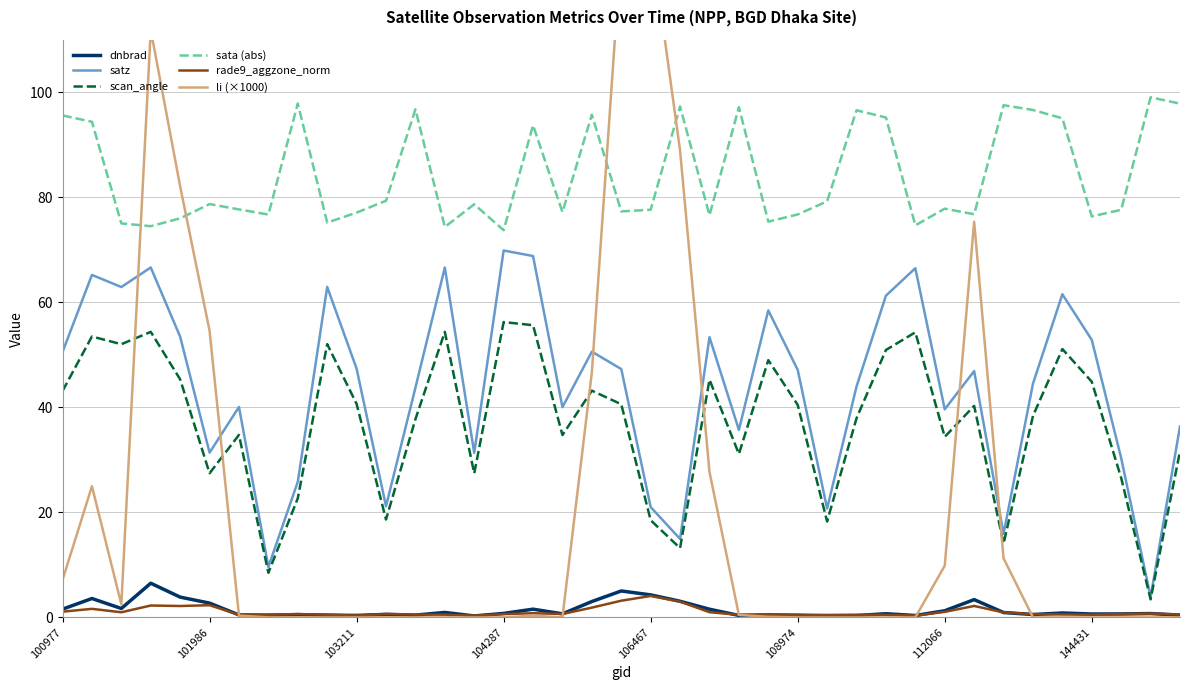

What is the maximum value for dnbrad?

6.5